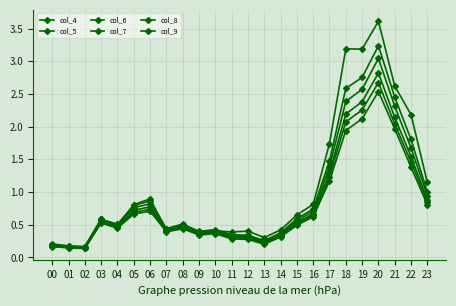

What is the maximum value shown in the chart?

3.6